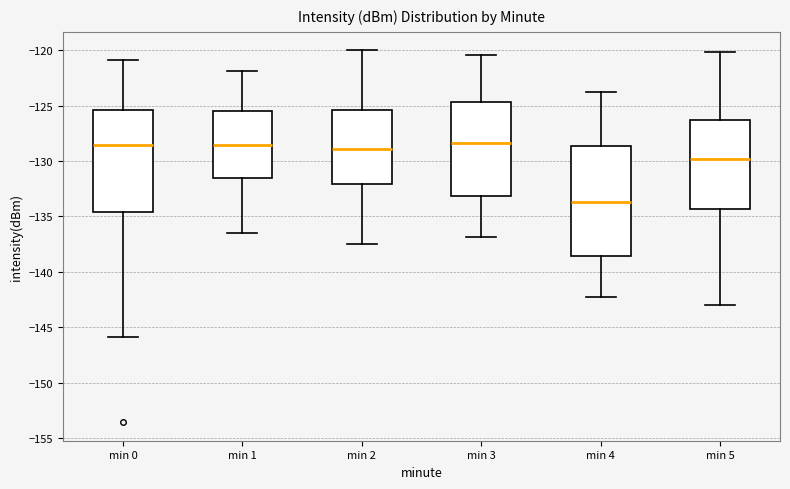

Which box is the tallest, from its lower edge to its upper edge?

min 4